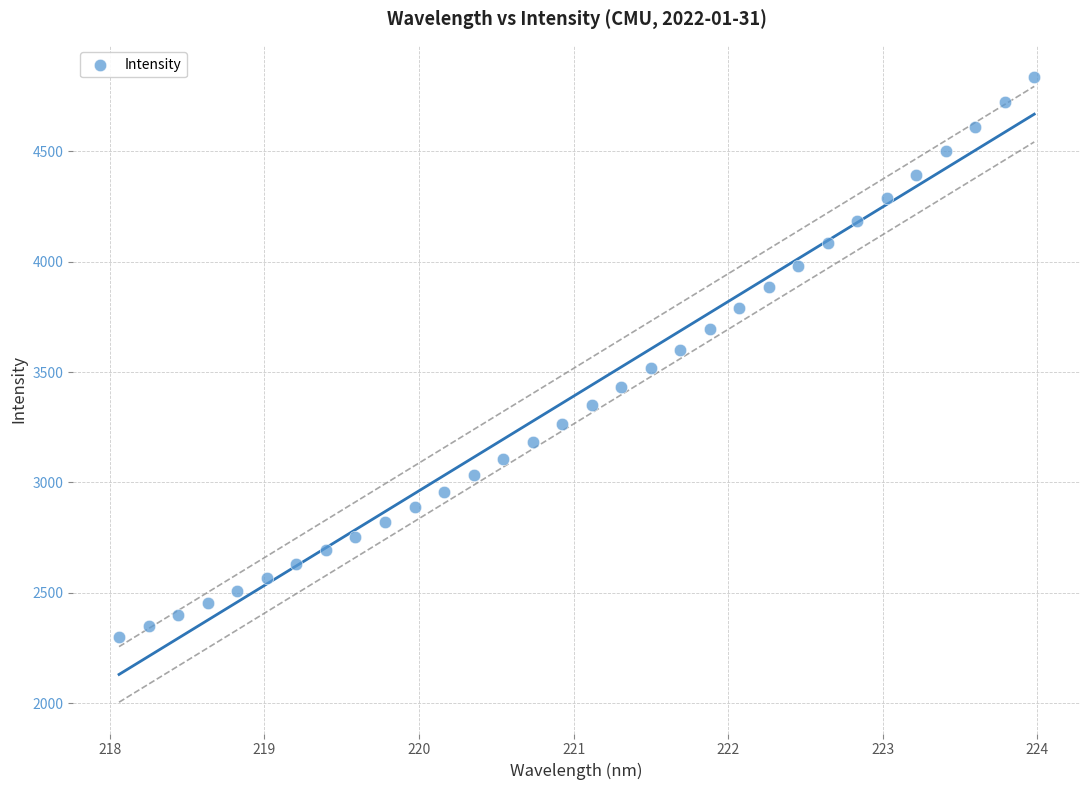

What is the range of X values (max minus min)?

5.9